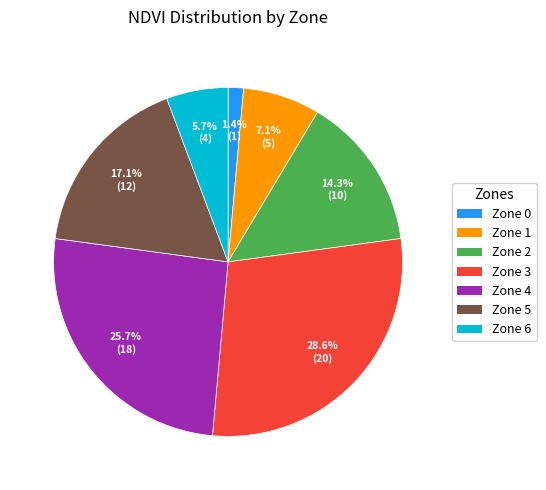

Does any single category account for the majority?

No